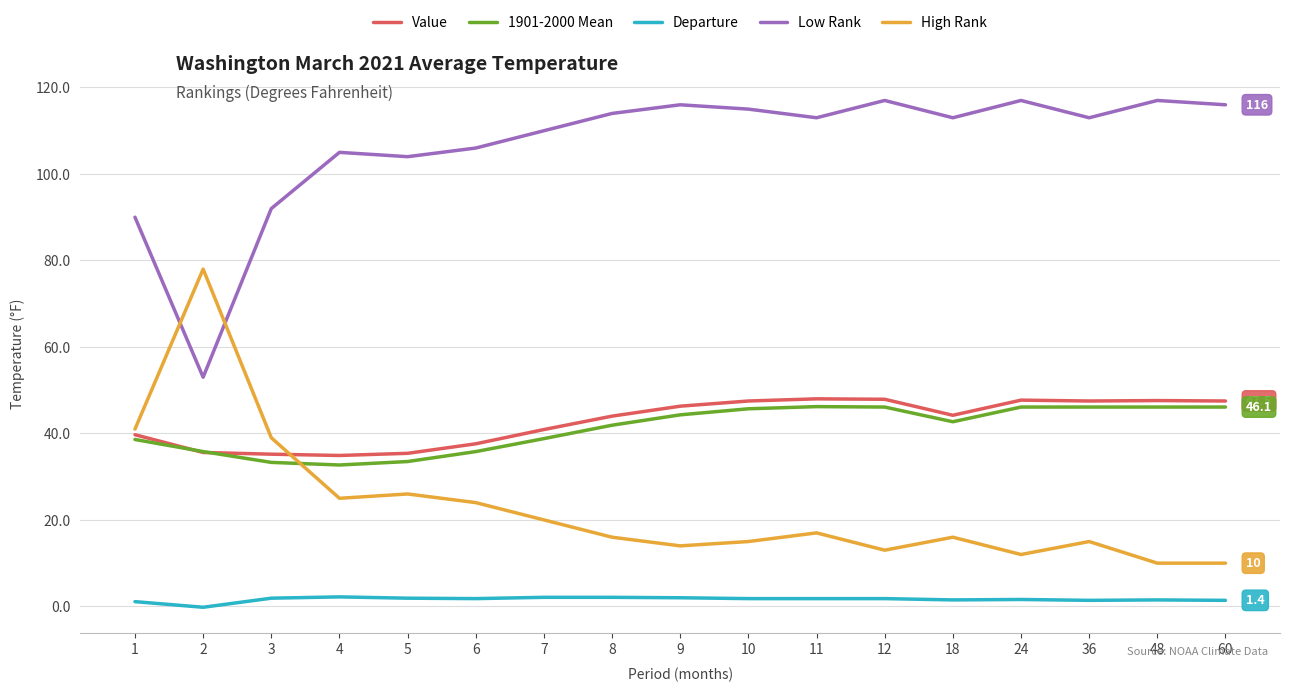

The 1901-2000 Mean series shows 20.5 at 12. True or false?

False